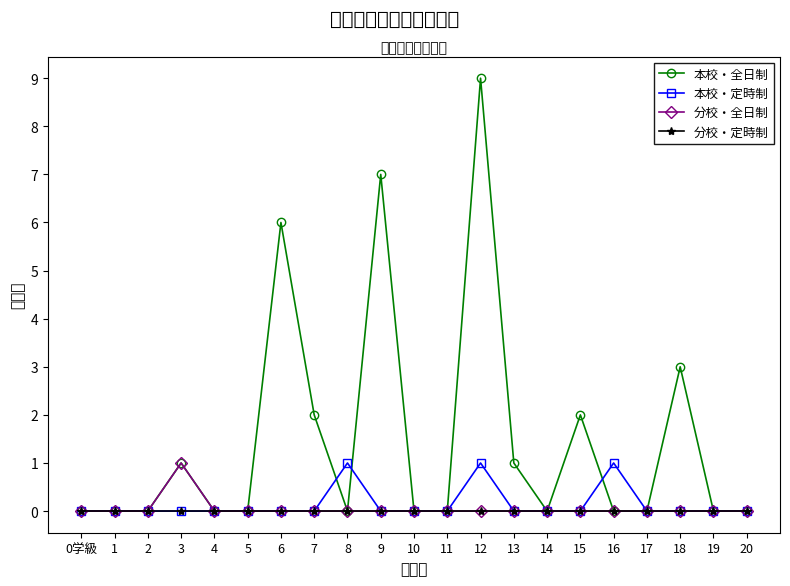

Is the value of 本校・定時制 at 20 greater than the value of 分校・全日制 at 16?

No